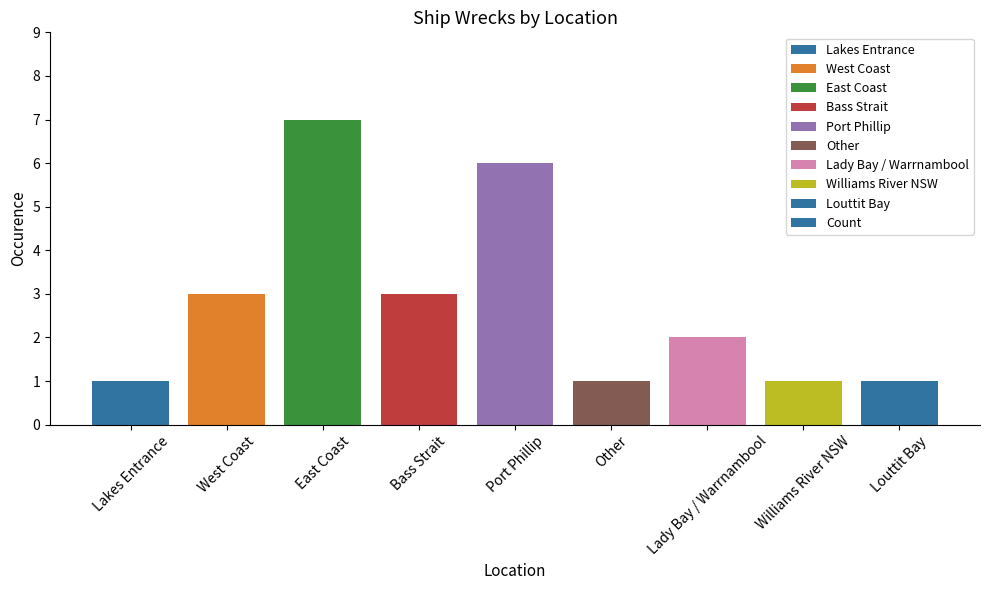

What is the greatest value displayed?

7